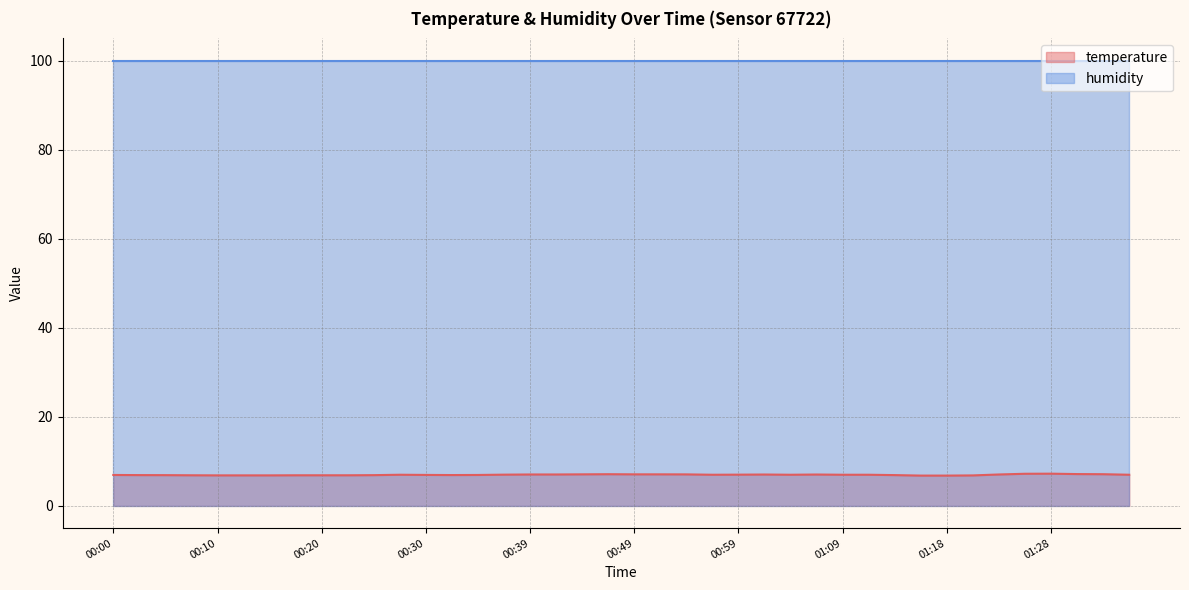

What is the label of the 40th point from the right?

00:00